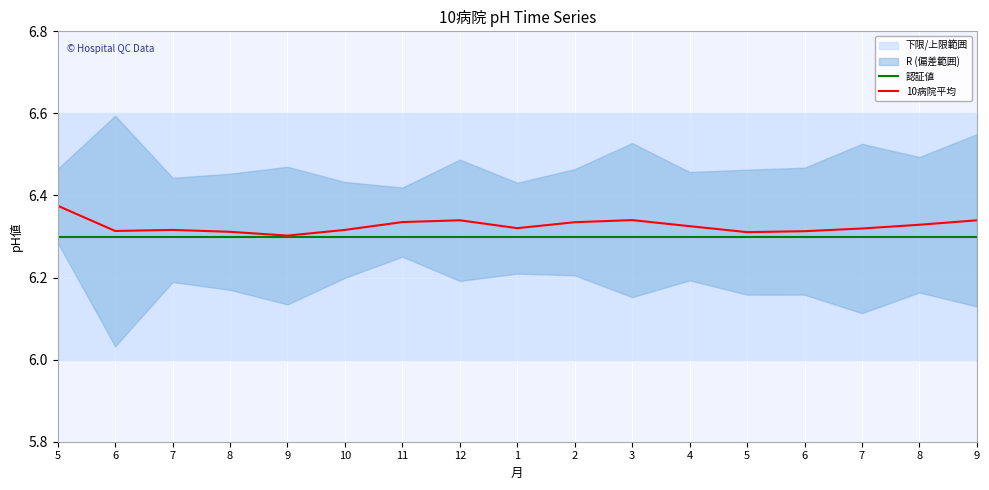

Which category has the lowest value across all series?

5